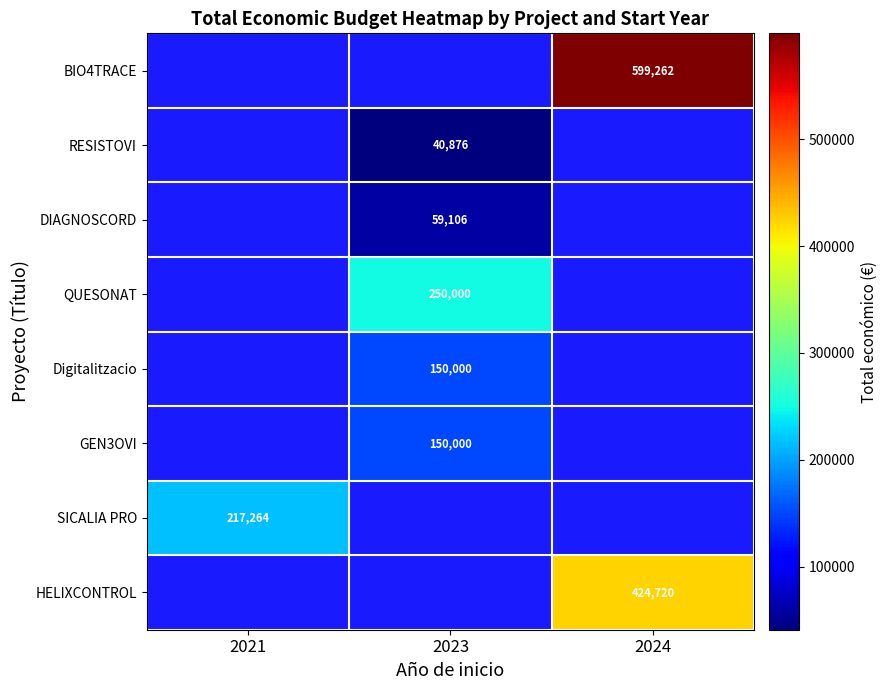

How many distinct data groups are displayed?

8